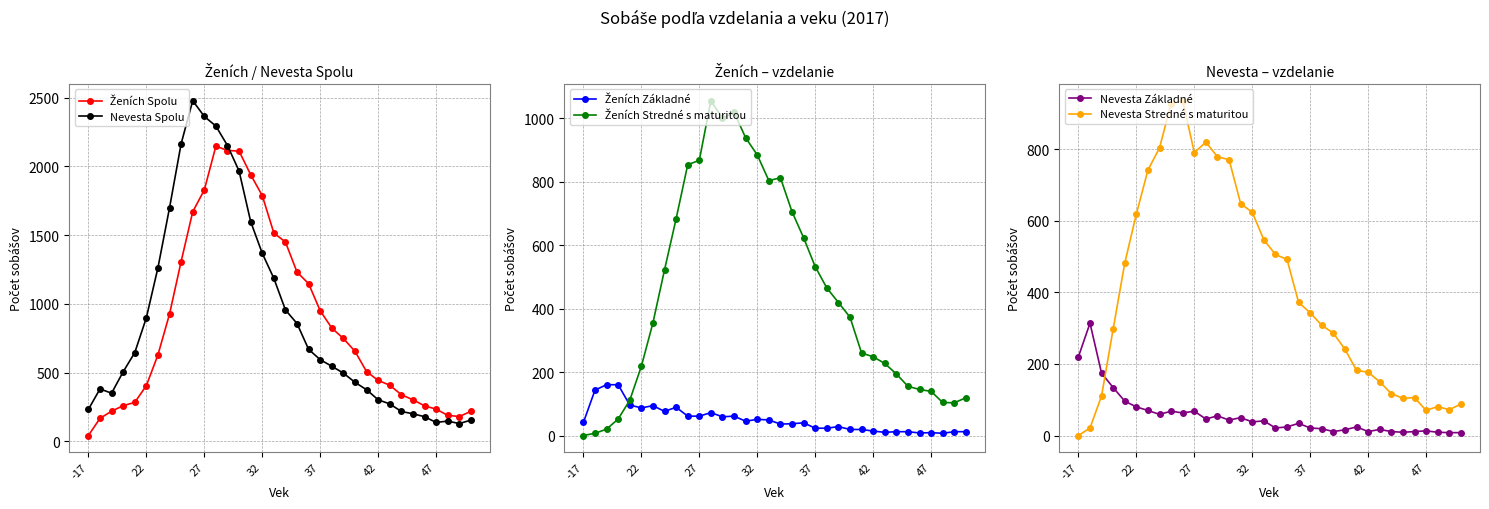

How many times do Nevesta Základné and Nevesta Stredné s maturitou cross each other?

1